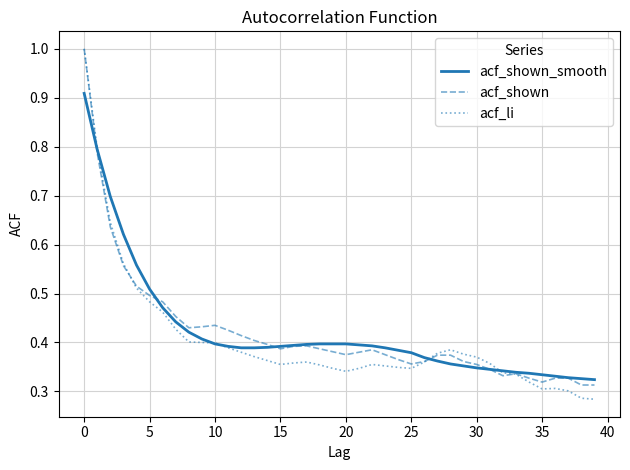

What is the sum of all acf_shown values?

16.8